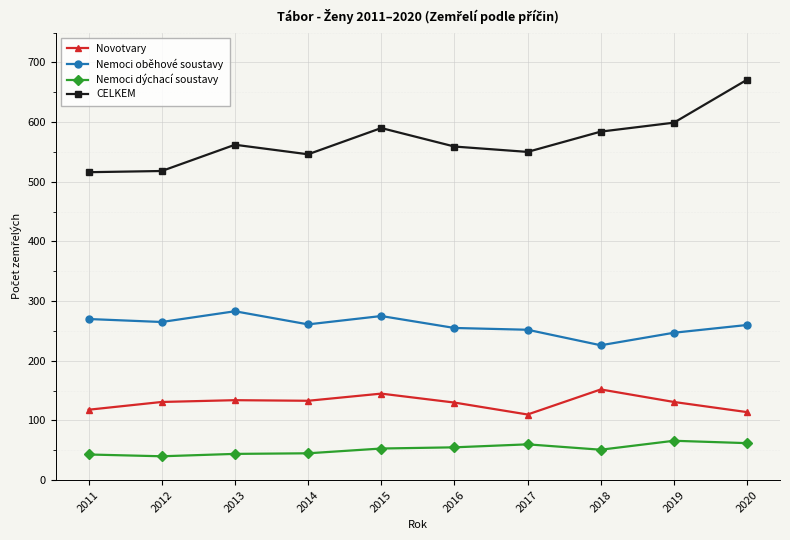

Between 2013 and 2020, which series saw the biggest shift?

CELKEM